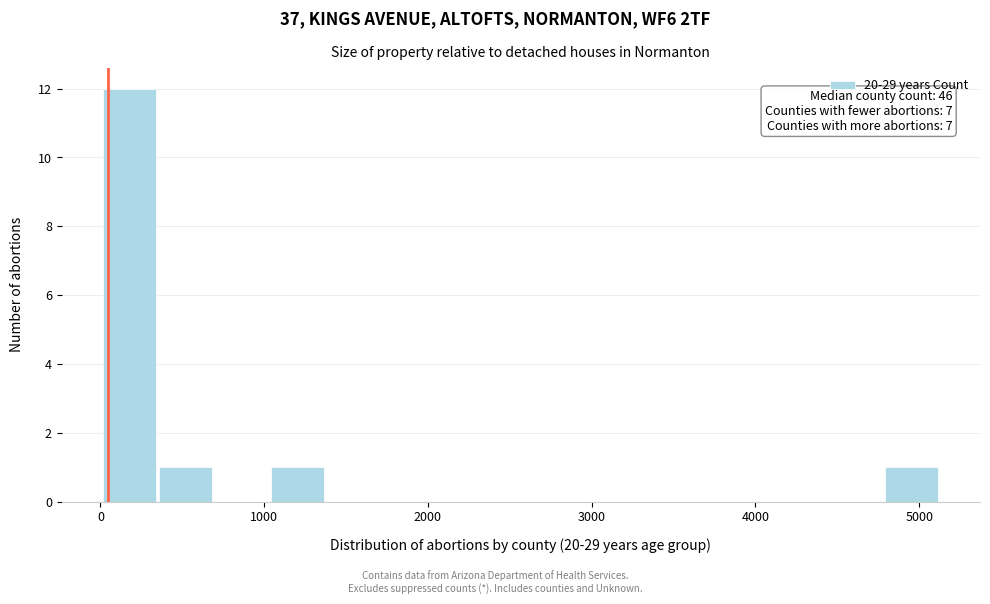

Around what value on the x-axis is the tallest bar? Give the approximate position of its centre, as read against the axis.

200